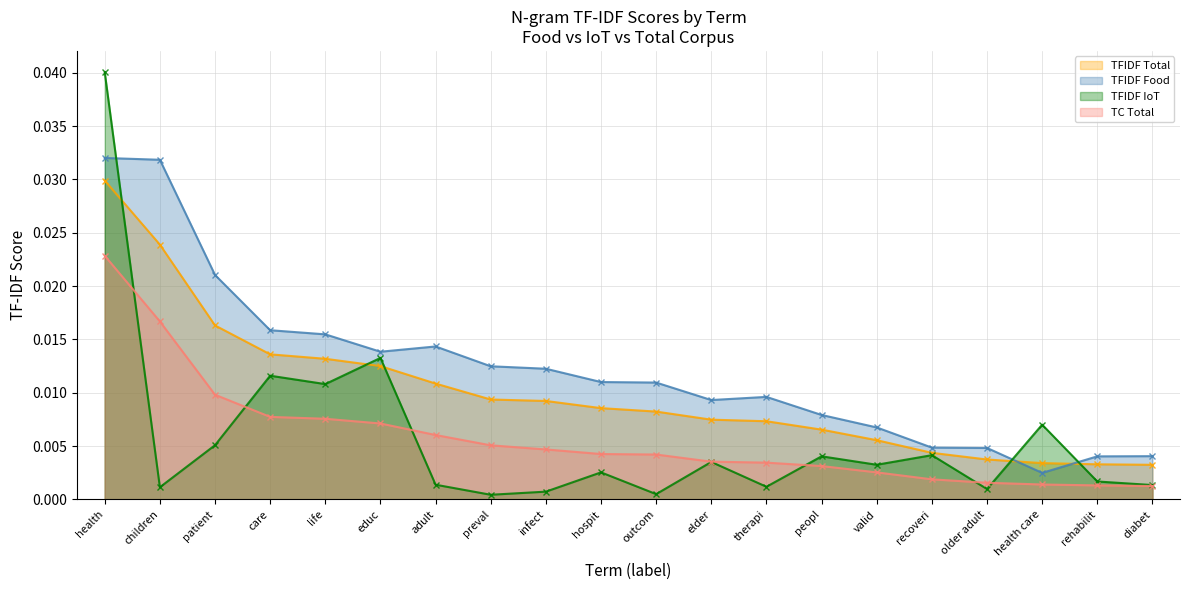

What is the label of the 3rd point from the left?

patient